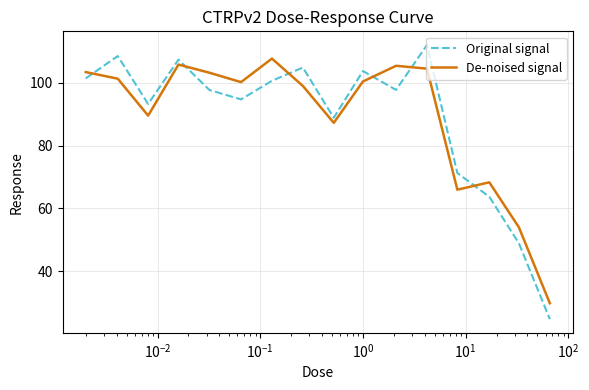

What is the minimum value for De-noised signal?

29.8